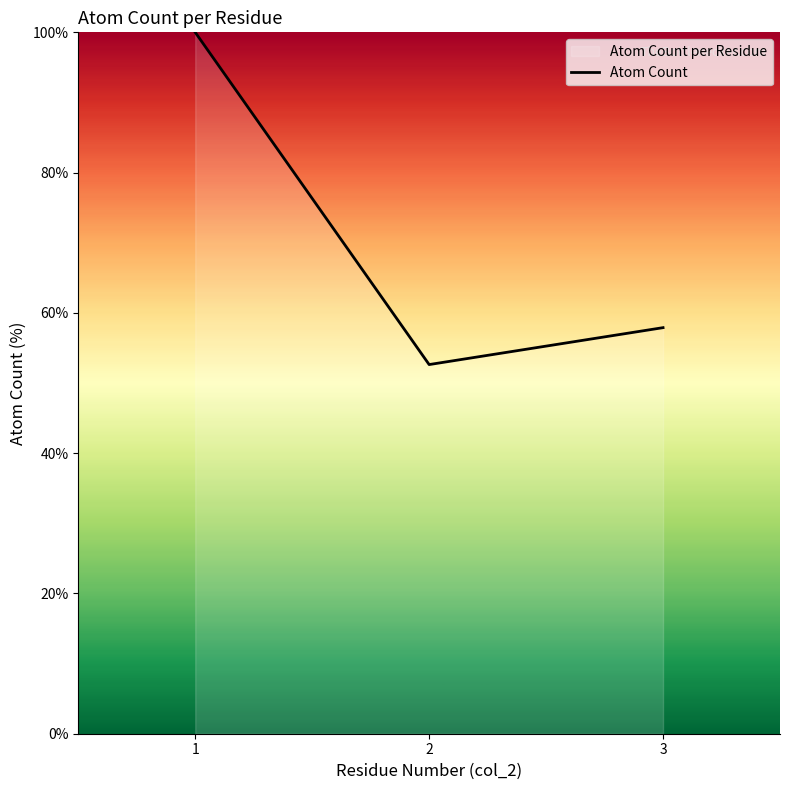

List the labels in order of value, smallest first.

2, 3, 1